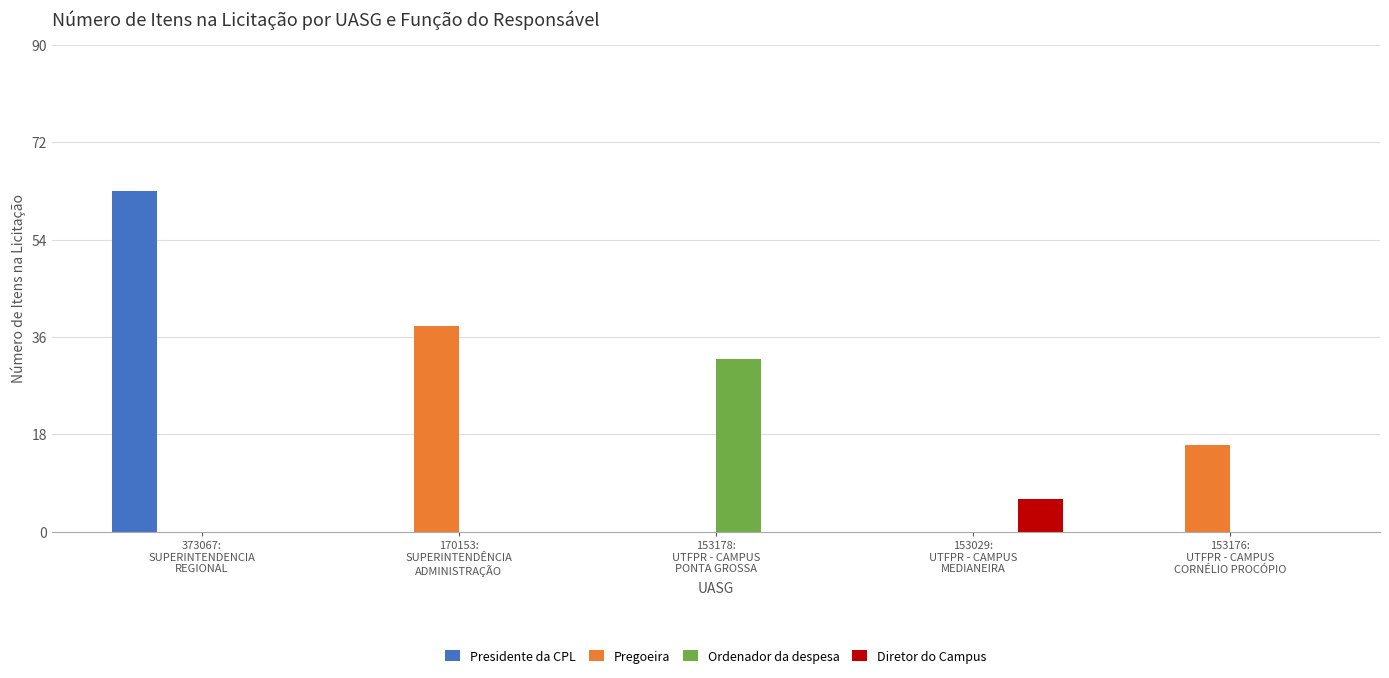

What is the highest value of the Pregoeira series?

38